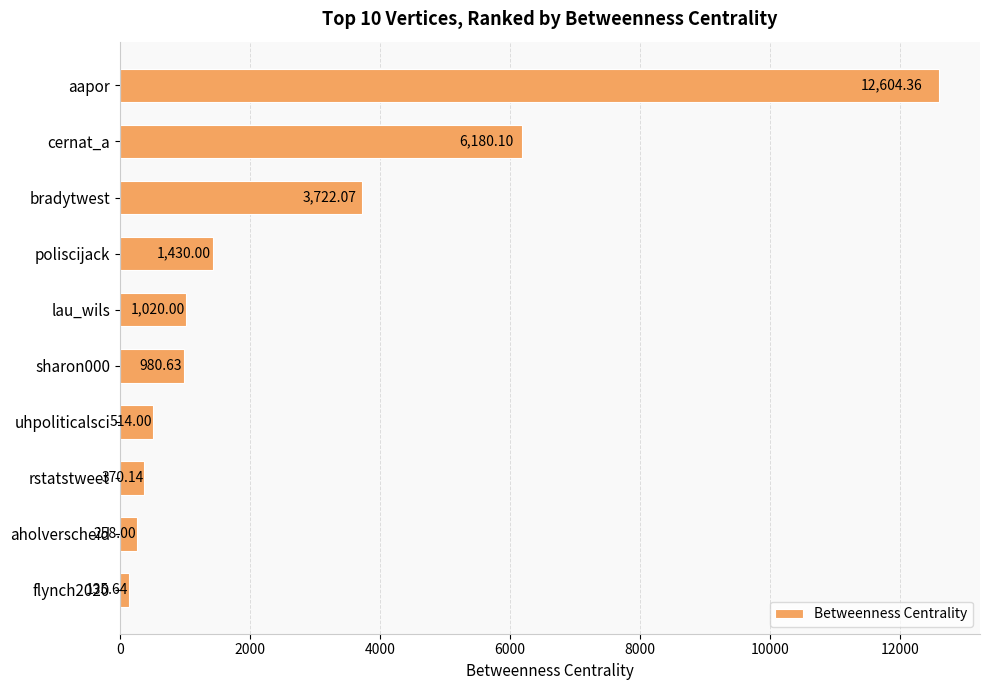

How many bars are there in total?

10